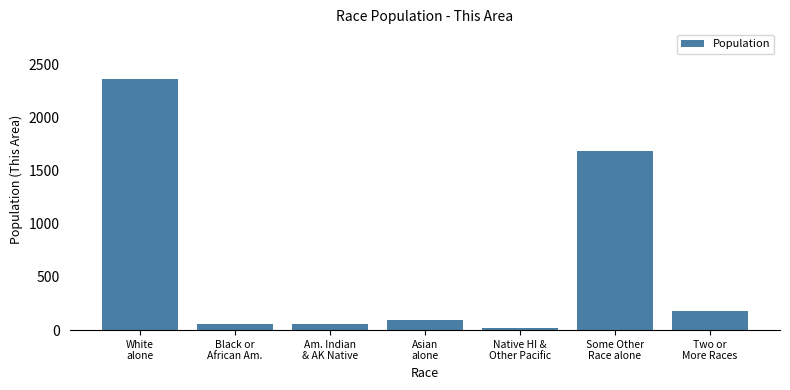

What is the label of the 1st bar from the right?

Two or
More Races